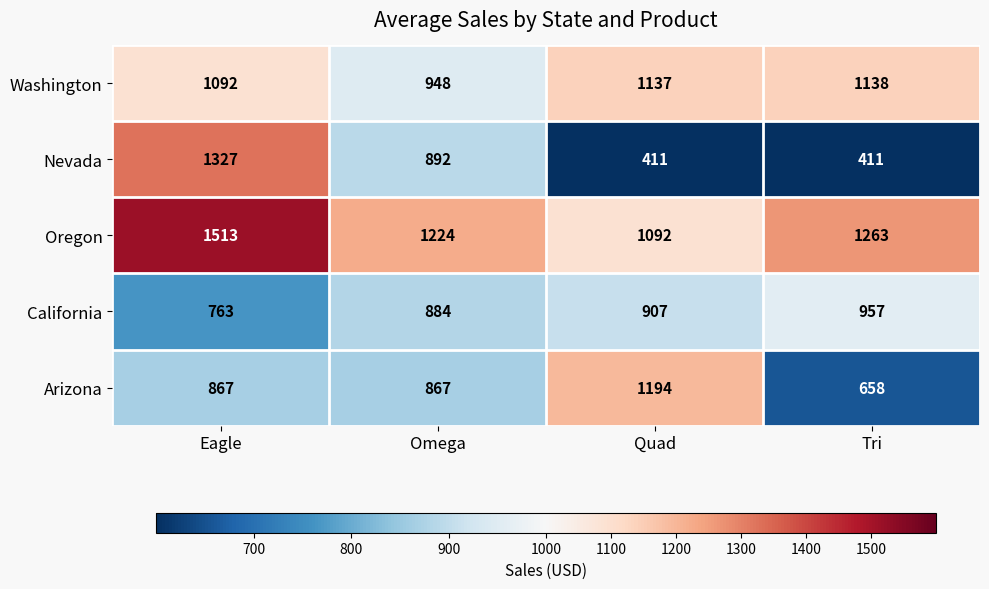

What is the difference between the maximum and second lowest values in the Arizona series?

327